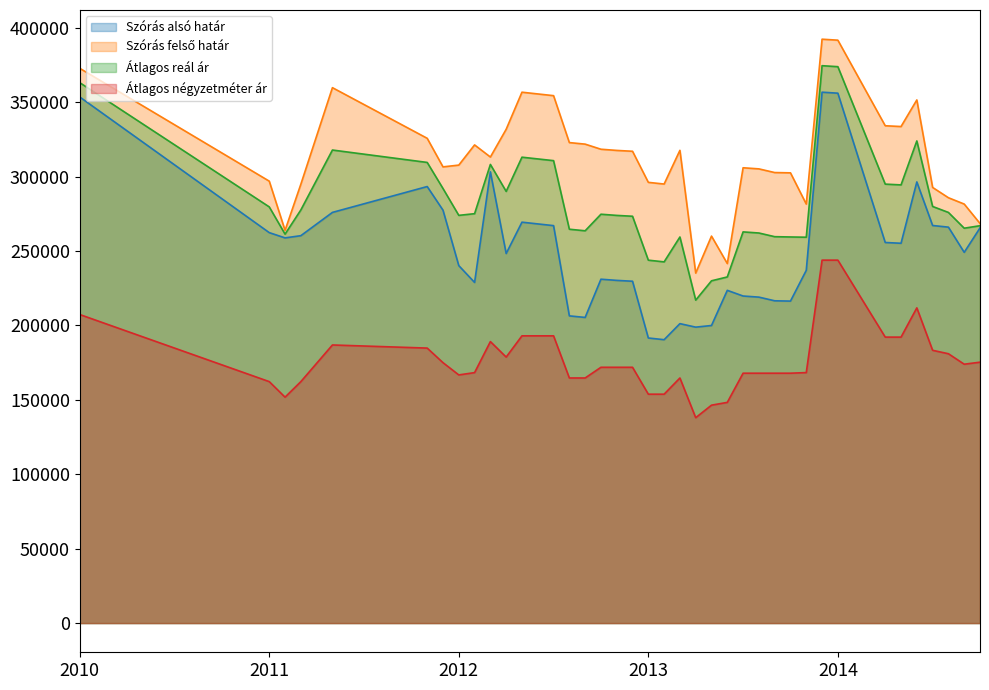

What is the difference between the maximum and minimum values in the Szórás felső határ series?

157144